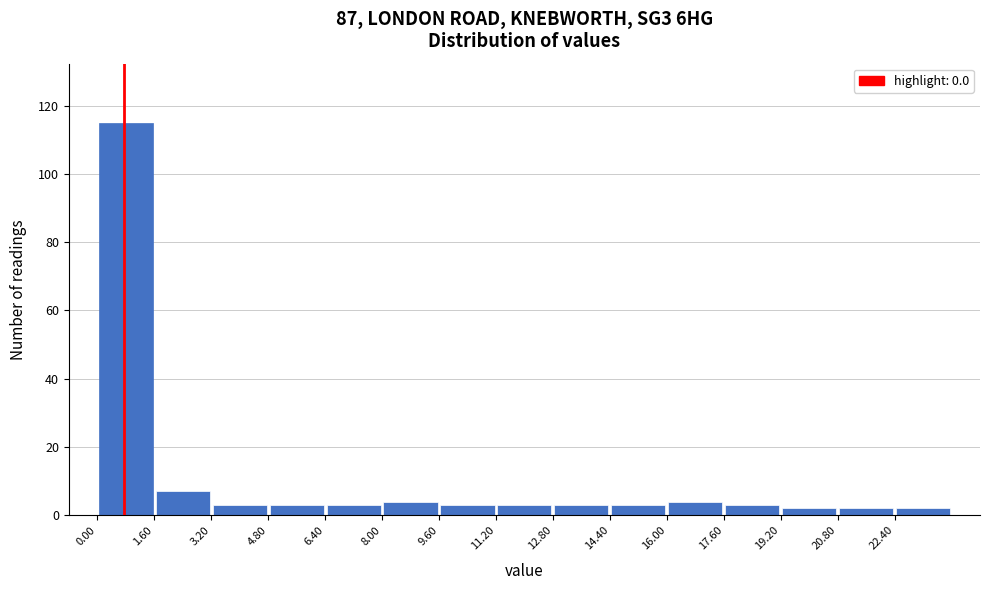

What is the height of the bar covering 6.4 to 8.0 on the x-axis? The values are not printed on the chart, so give them approximately, as read against the axis.

4